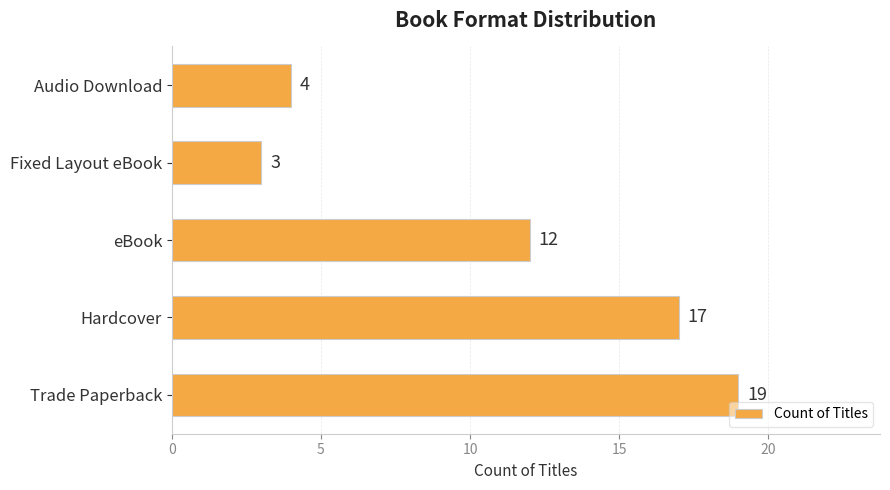

What is the difference between the maximum and second lowest values?

15